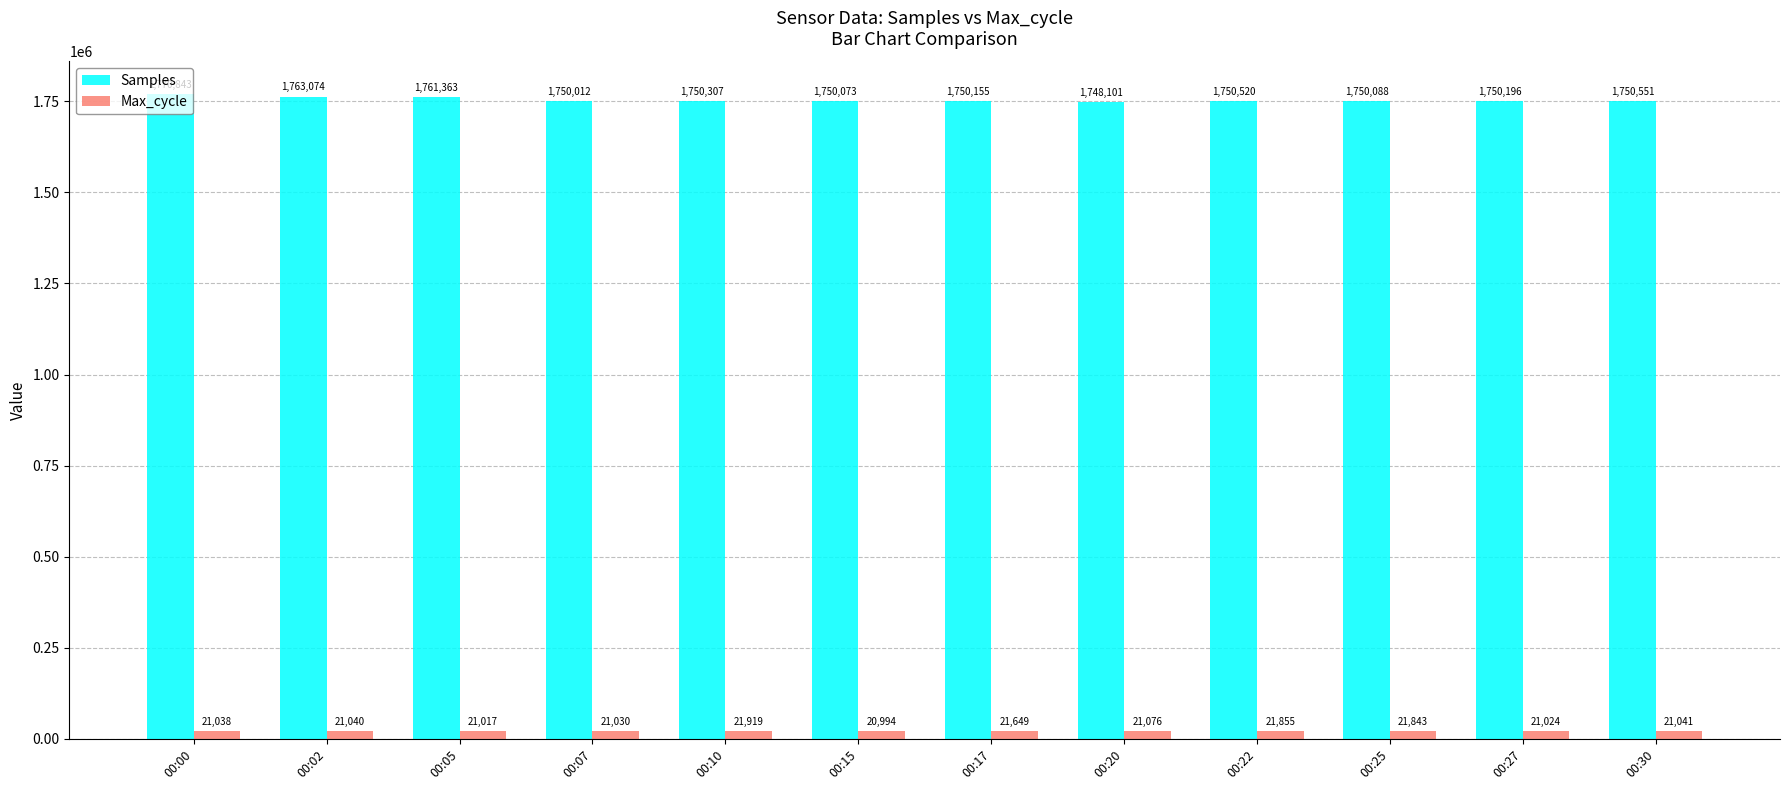

Reading left to right, transcribe all the data shown in this chart.

Samples: 1770843	1763074	1761363	1750012	1750307	1750073	1750155	1748101	1750520	1750088	1750196	1750551
Max_cycle: 21038	21040	21017	21030	21919	20994	21649	21076	21855	21843	21024	21041